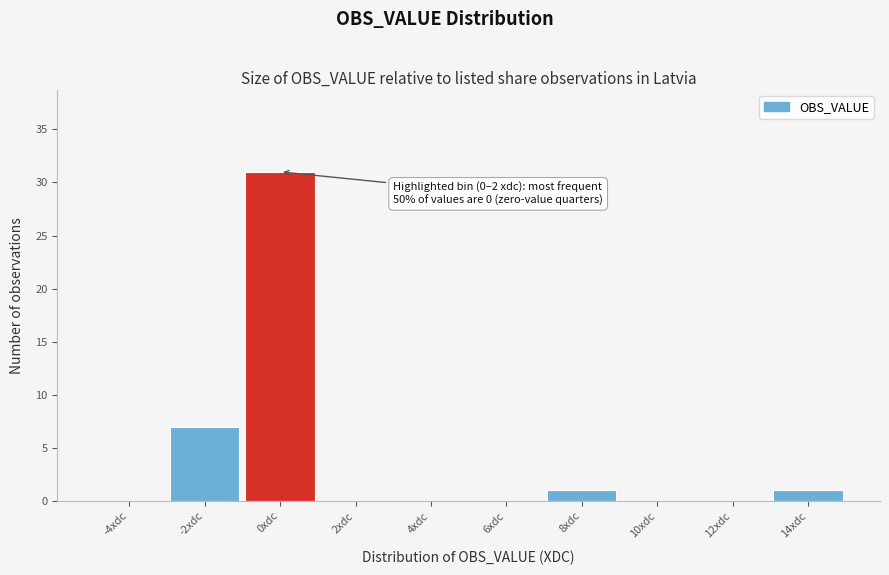

Reading left to right, what are all the values shown in this chart?

-4xdc=0	-2xdc=7	0xdc=31	2xdc=0	4xdc=0	6xdc=0	8xdc=1	10xdc=0	12xdc=0	14xdc=1